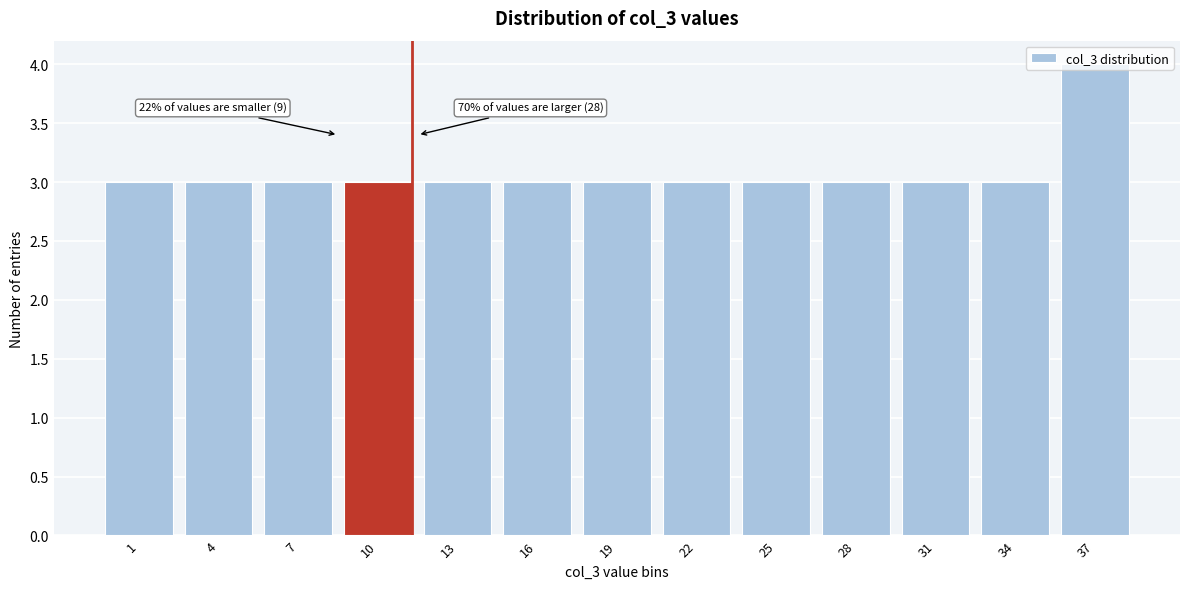

What is the sum of all values?

40